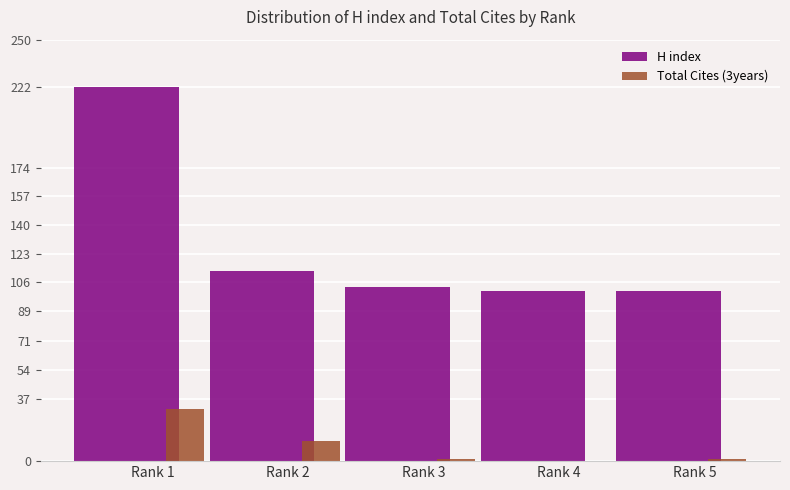

Which series has the widest spread of values?

H index